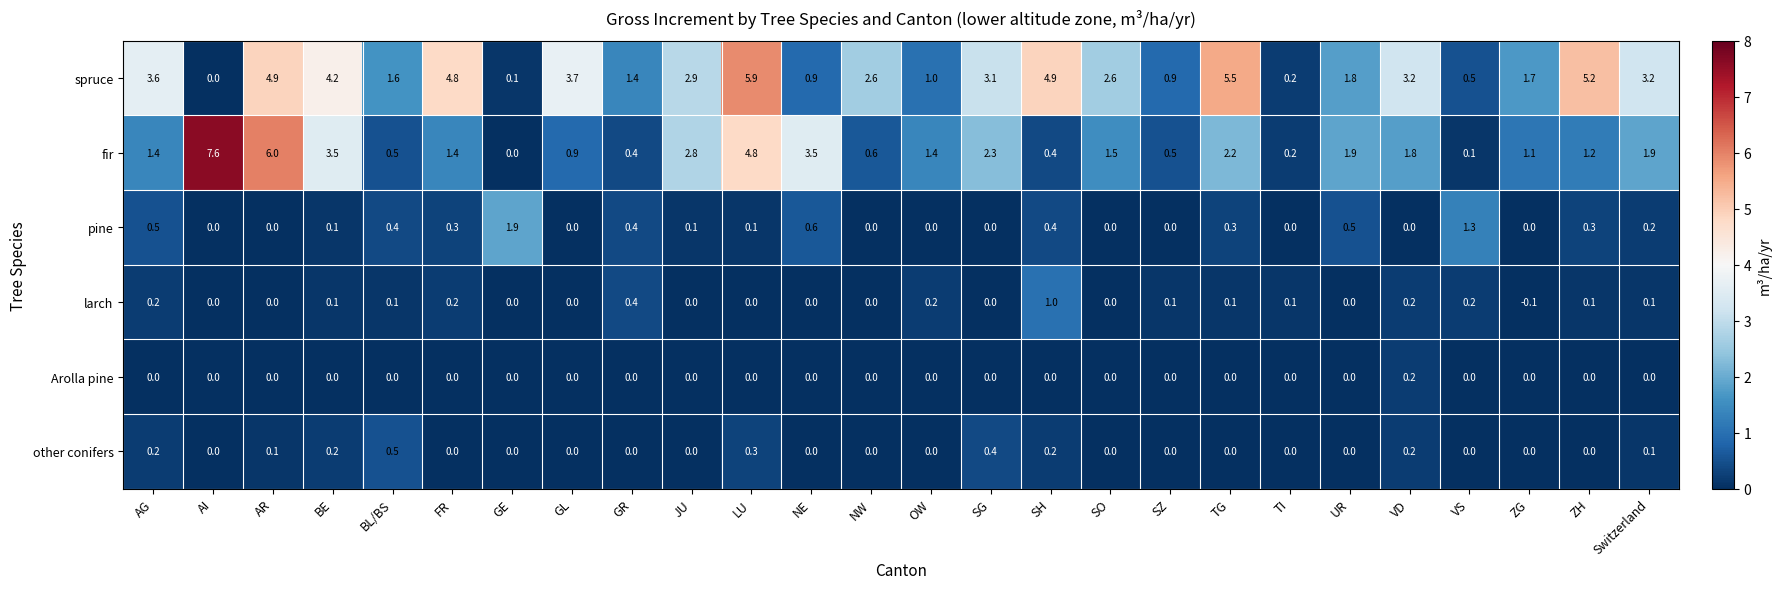

What is the sum of the spruce values at TI and VD?

3.4